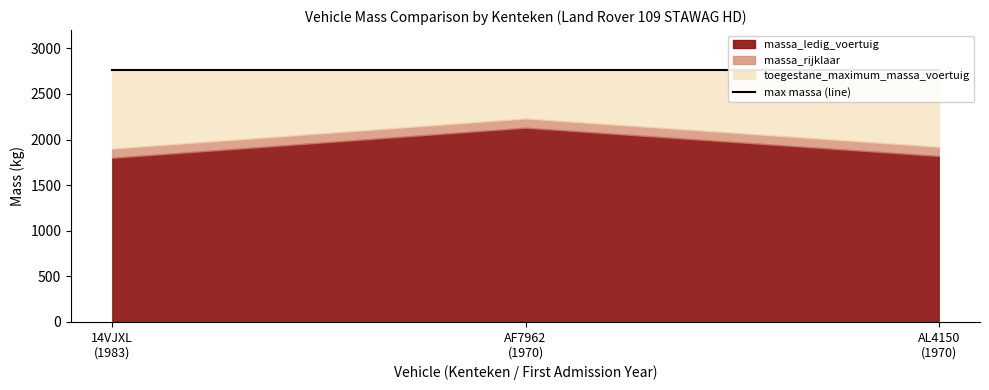

What is the maximum value shown in the chart?

2760